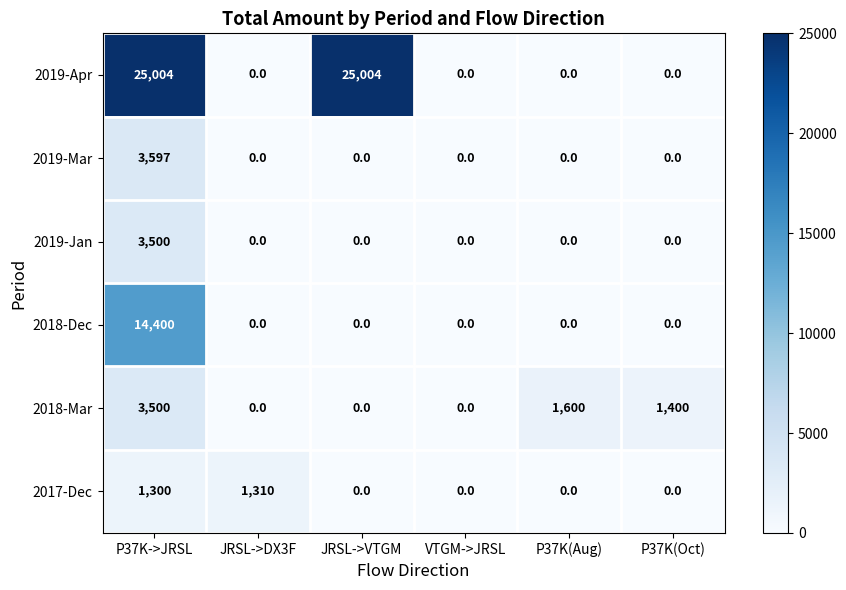

The 2018-Mar series shows 1400 at P37K(Oct). True or false?

True